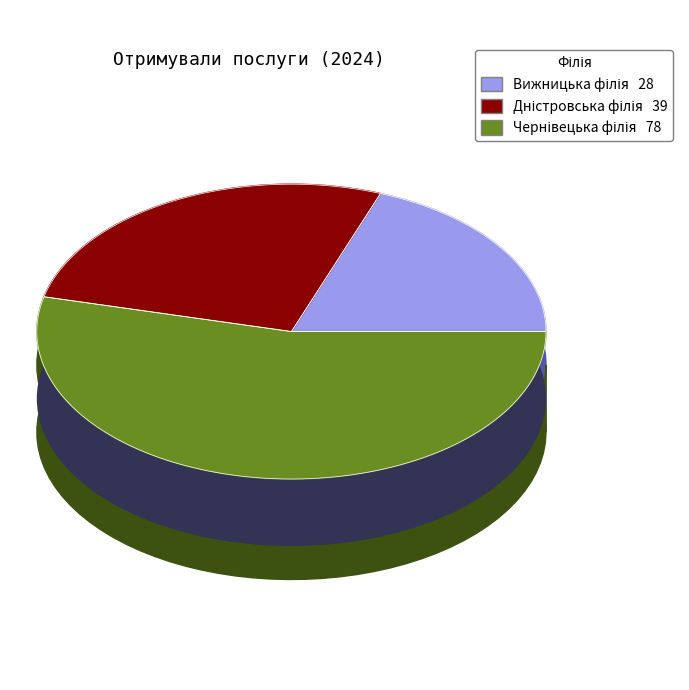

Combined, what portion of the pie is Чернівецька філія and Дністровська філія?

80.7%